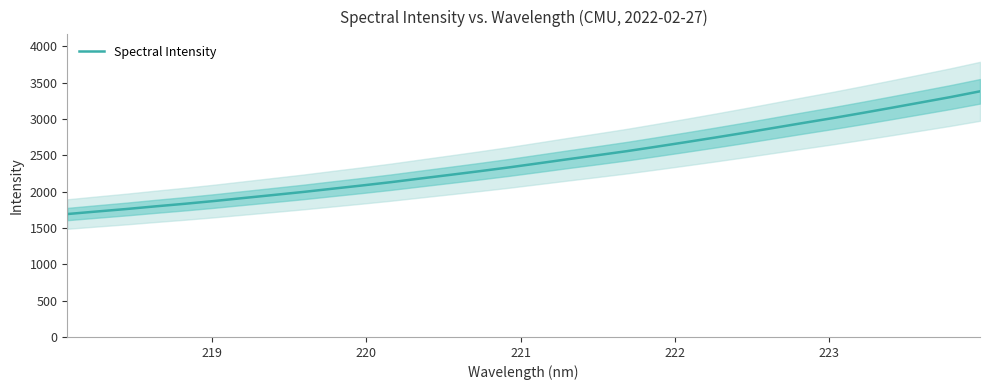

How many lines are shown in the chart?

1